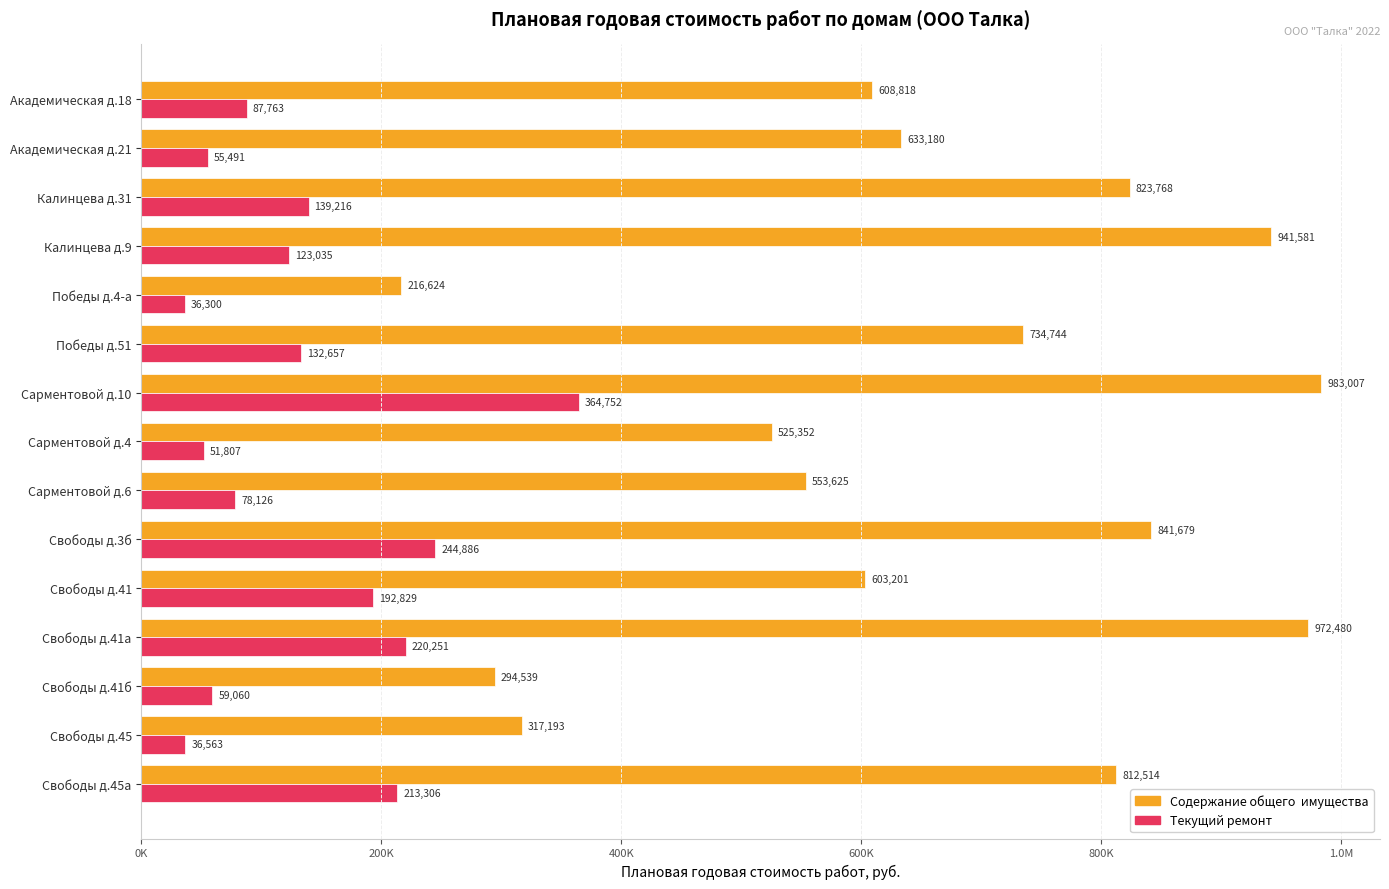

Are the bars horizontal?

Yes